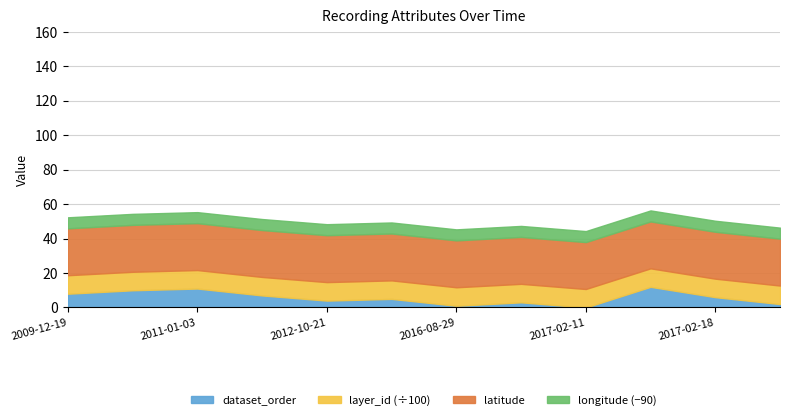

Rank the categories by dataset_order value from highest to lowest.

2017-02-13, 2011-01-03, 2011-01-01, 2009-12-19, 2012-08-25, 2017-02-18, 2013-08-08, 2012-10-21, 2017-01-14, 2017-03-15, 2016-08-29, 2017-02-11